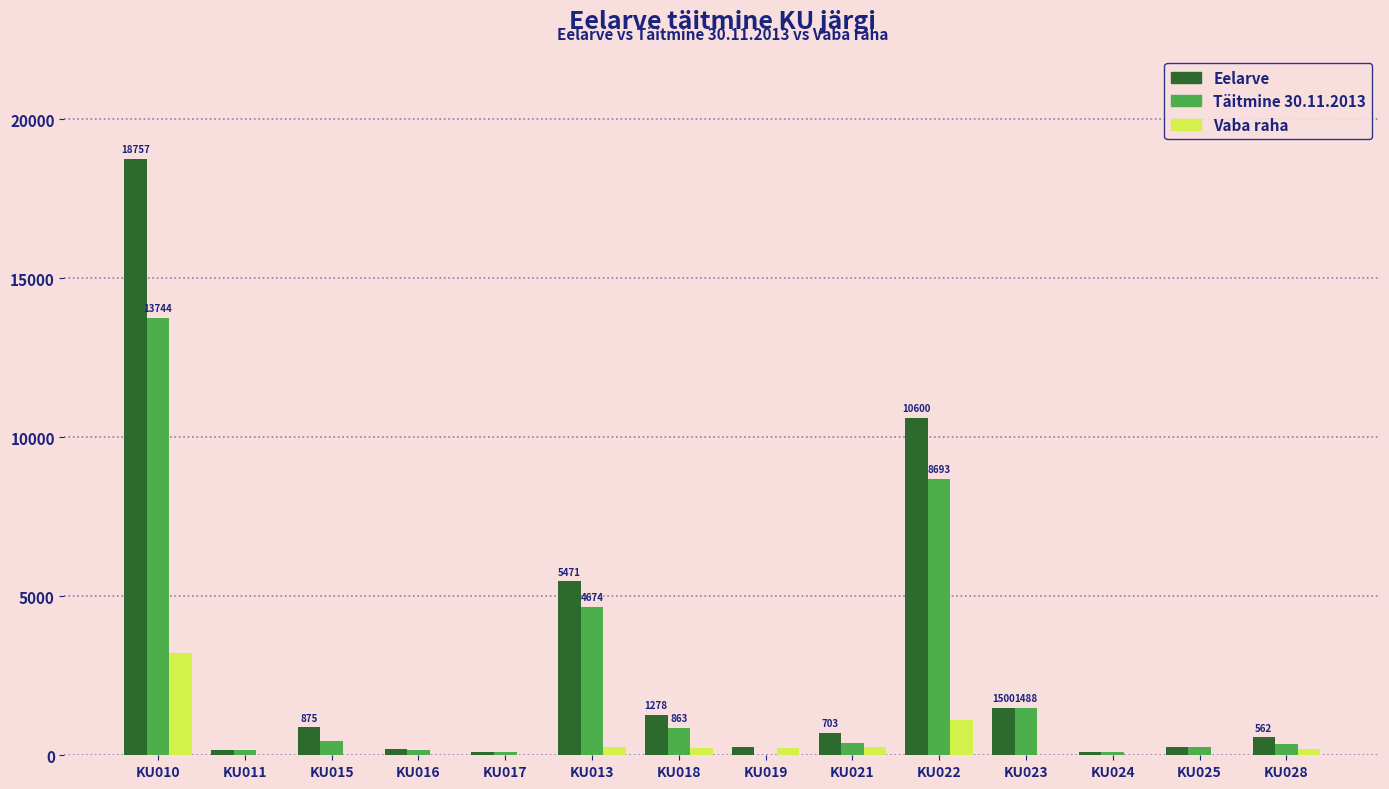

Is it true that Täitmine 30.11.2013 equals 357.9 at KU028?

True